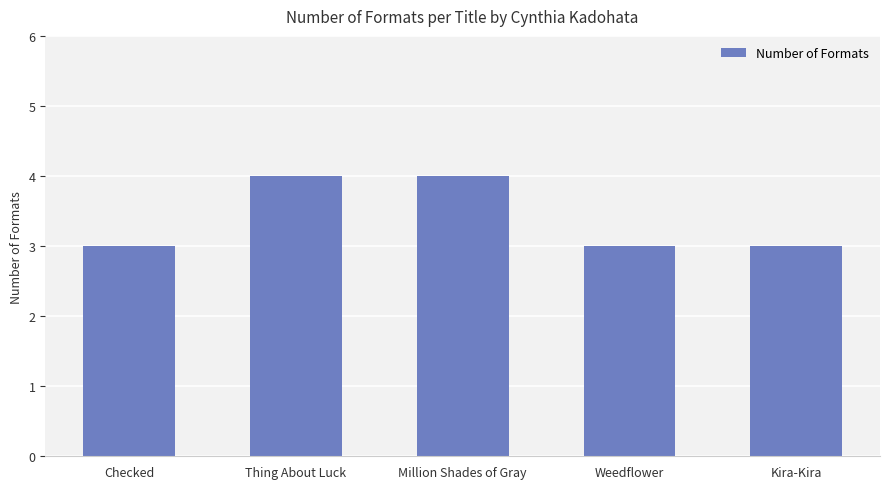

Approximately how many times larger is the value at Weedflower compared to Checked?

1.0